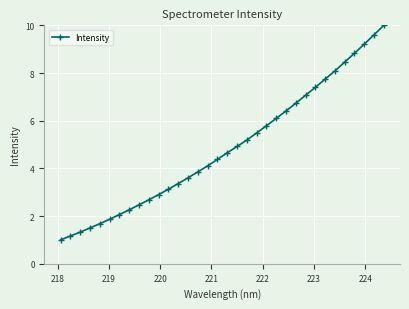

What is the average value?

4.9